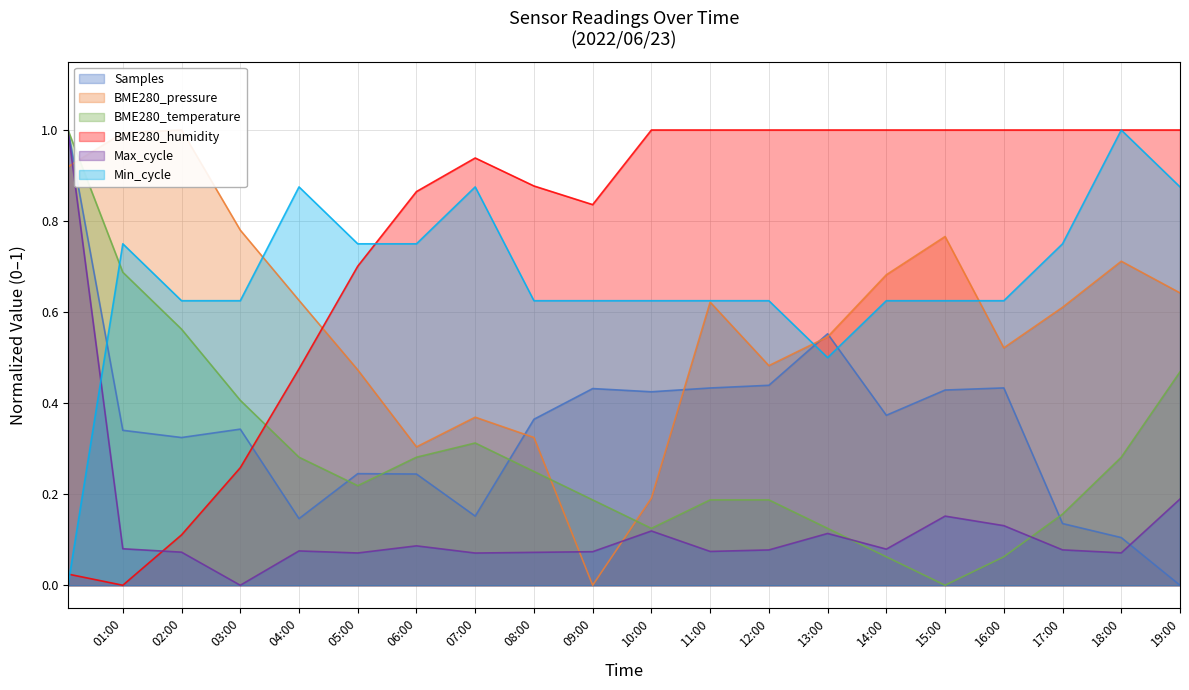

What is the highest value of the Max_cycle series?

1.0